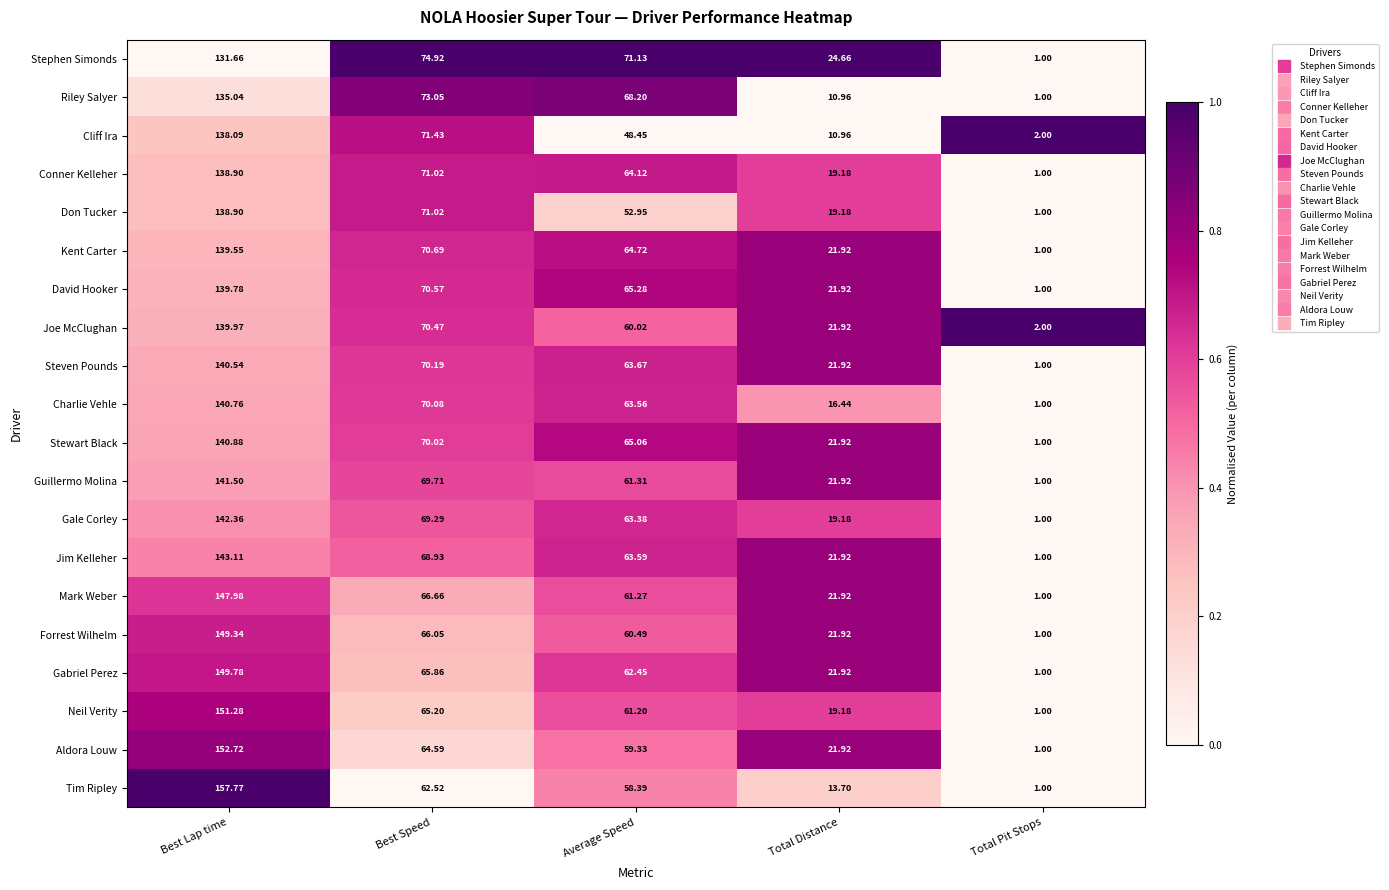

Which series has the widest spread of values?

Tim Ripley